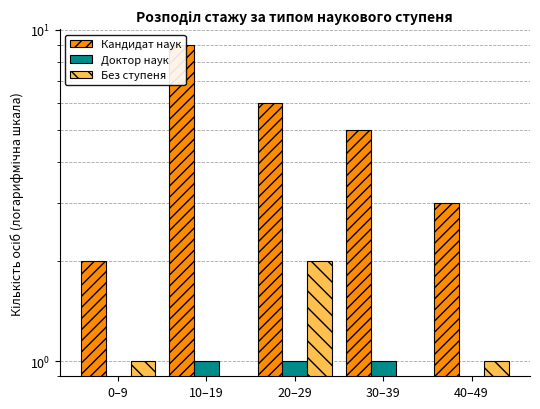

At how many categories does at least one series exceed 8?

1